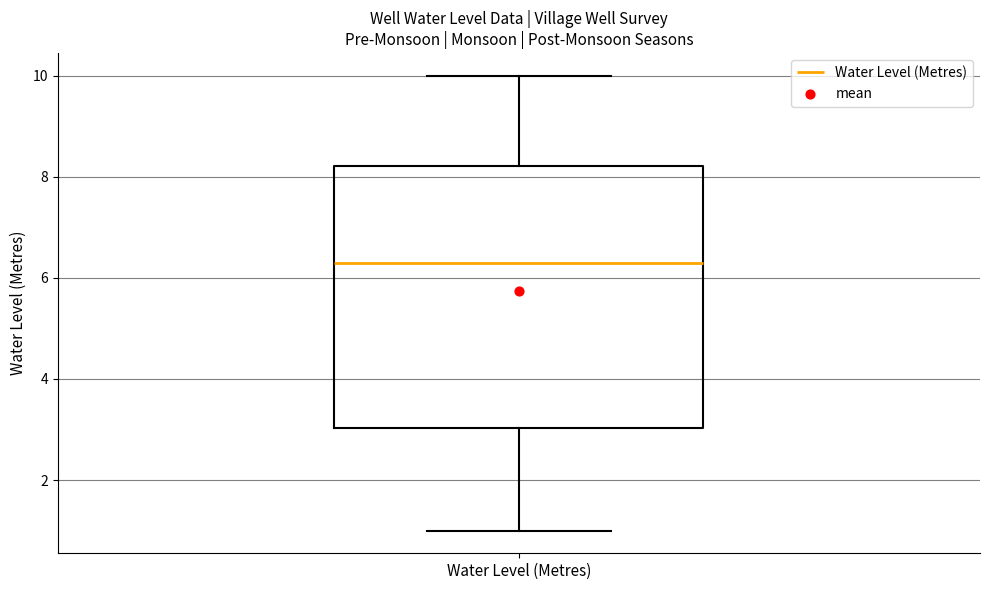

Read this box plot against the y-axis: the position of the median line, the range covered by the box, and the ends of both whiskers. The values are not printed on the chart, so give them approximately, as read against the axis.

median 6.4, box 3.0 to 8.2, whiskers 1.0 to 10.0